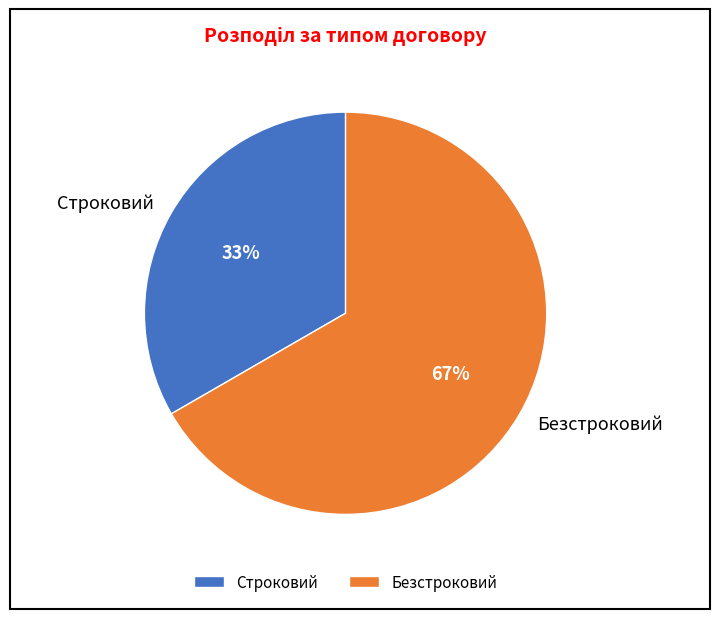

To the nearest percent, what is the combined percentage of Строковий and Безстроковий?

100%